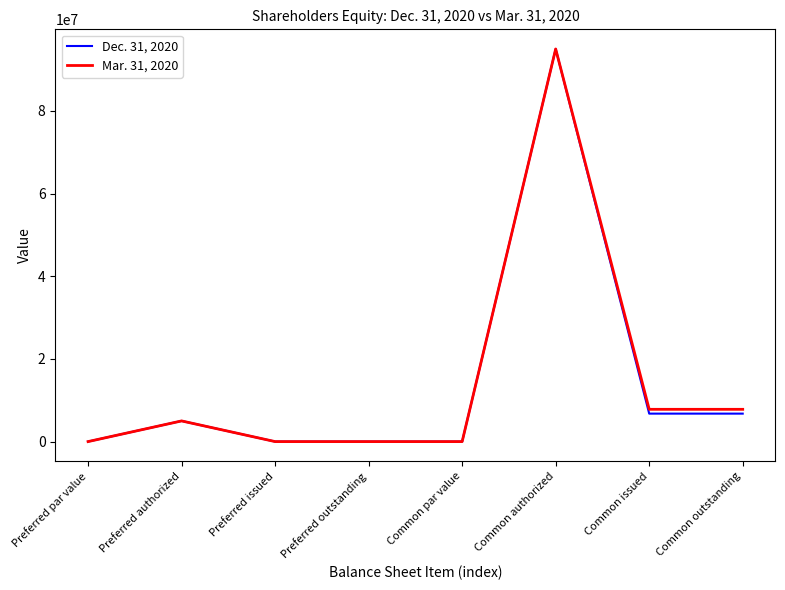

Which series changed the most between Preferred par value and Common issued?

Mar. 31, 2020